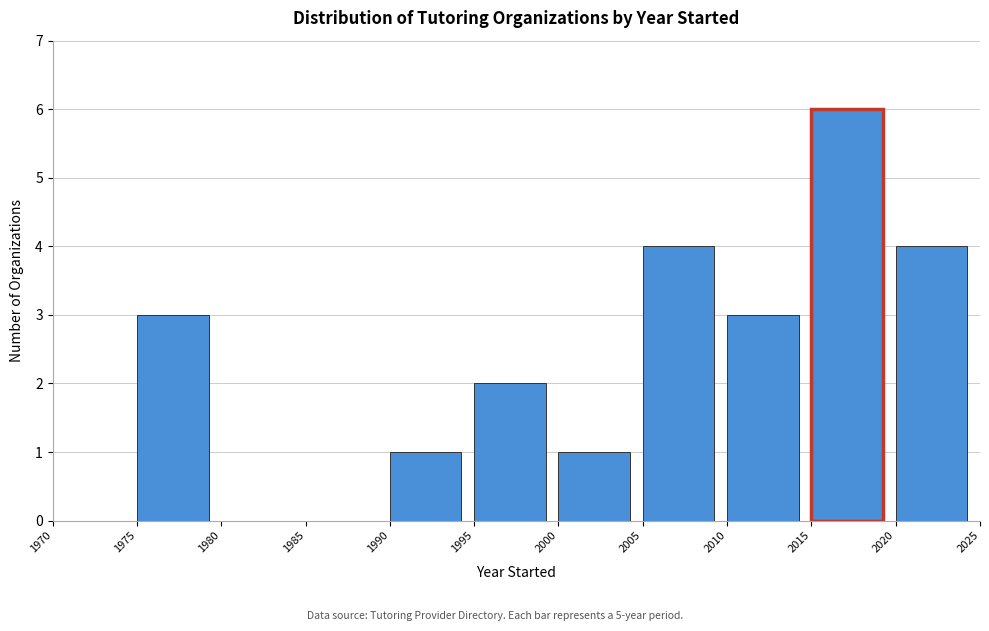

Reading left to right, list every bar in this chart as the range it spans on the x-axis followed by its height. The values are not printed on the chart, so give them approximately, as read against the axis.

1970 to 1975: 0
1975 to 1980: 3
1980 to 1985: 0
1985 to 1990: 0
1990 to 1995: 1
1995 to 2000: 2
2000 to 2005: 1
2005 to 2010: 4
2010 to 2015: 3
2015 to 2020: 6
2020 to 2025: 4